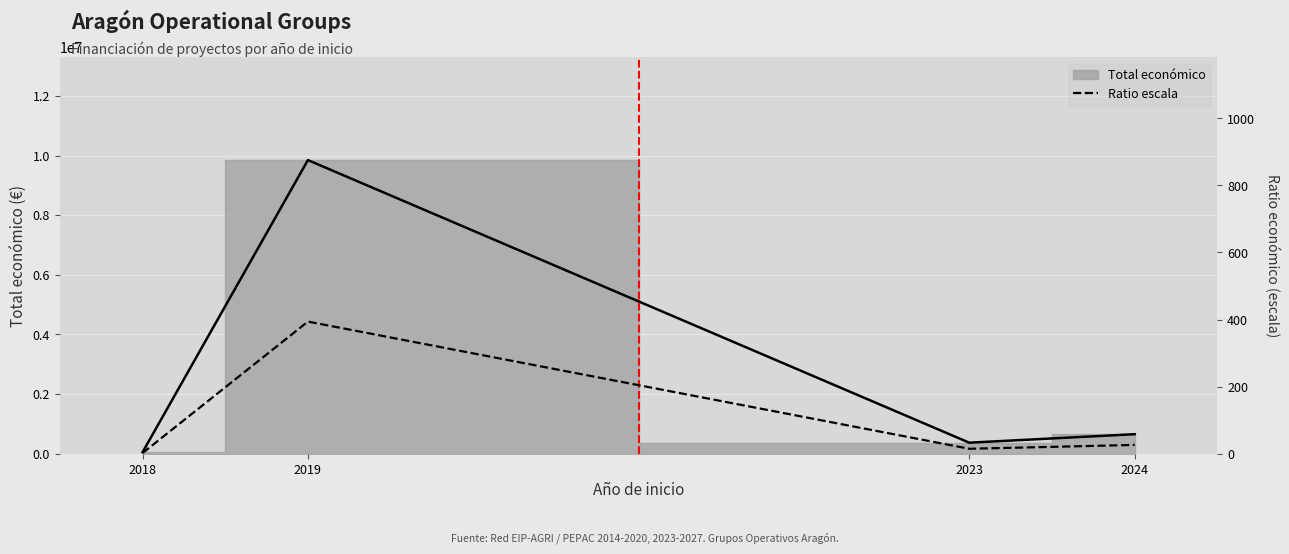

How many data points are above 26?

2